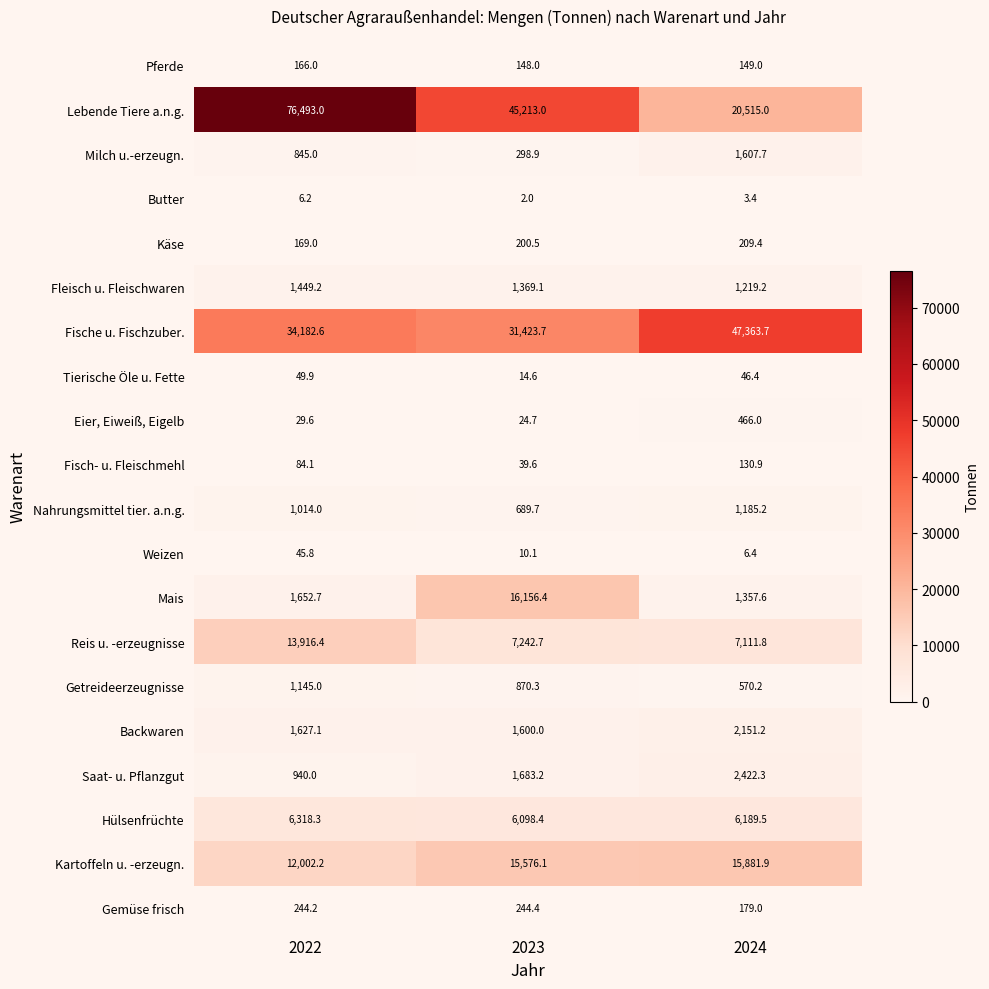

List the series in order of their peak value, highest first.

Lebende Tiere a.n.g., Fische u. Fischzuber., Mais, Kartoffeln u. -erzeugn., Reis u. -erzeugnisse, Hülsenfrüchte, Saat- u. Pflanzgut, Backwaren, Milch u.-erzeugn., Fleisch u. Fleischwaren, Nahrungsmittel tier. a.n.g., Getreideerzeugnisse, Eier, Eiweiß, Eigelb, Gemüse frisch, Käse, Pferde, Fisch- u. Fleischmehl, Tierische Öle u. Fette, Weizen, Butter